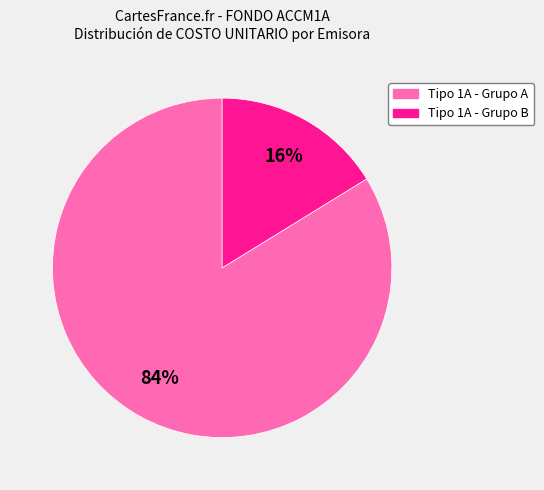

Is there a majority slice in this chart?

Yes